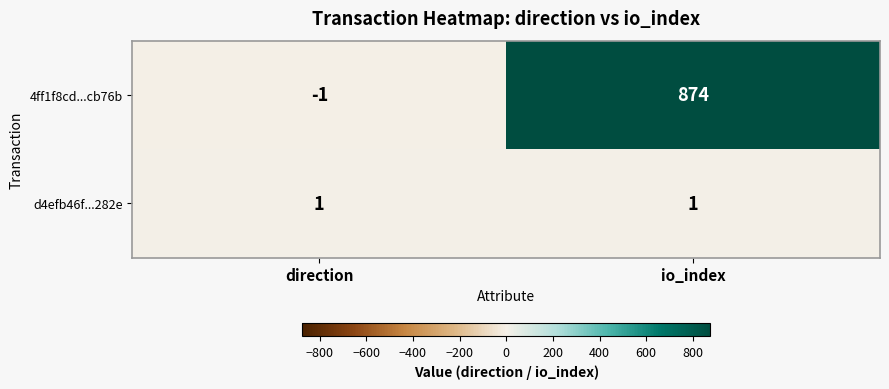

Count the number of categories in the chart.

2